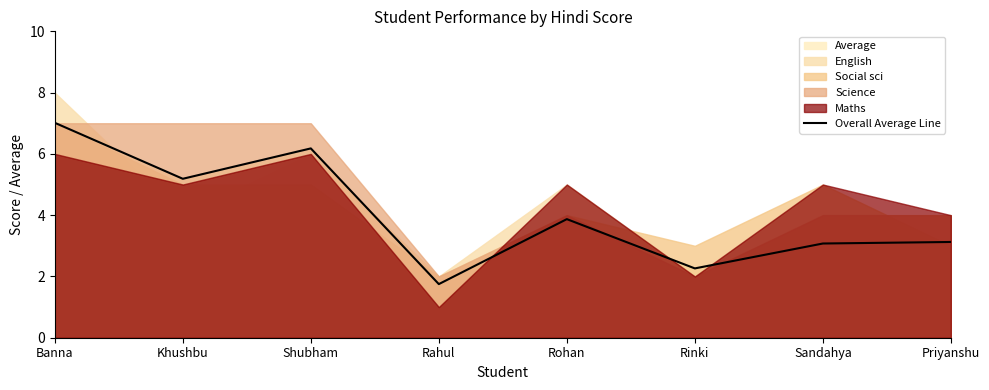

How many data points does each series have?

8